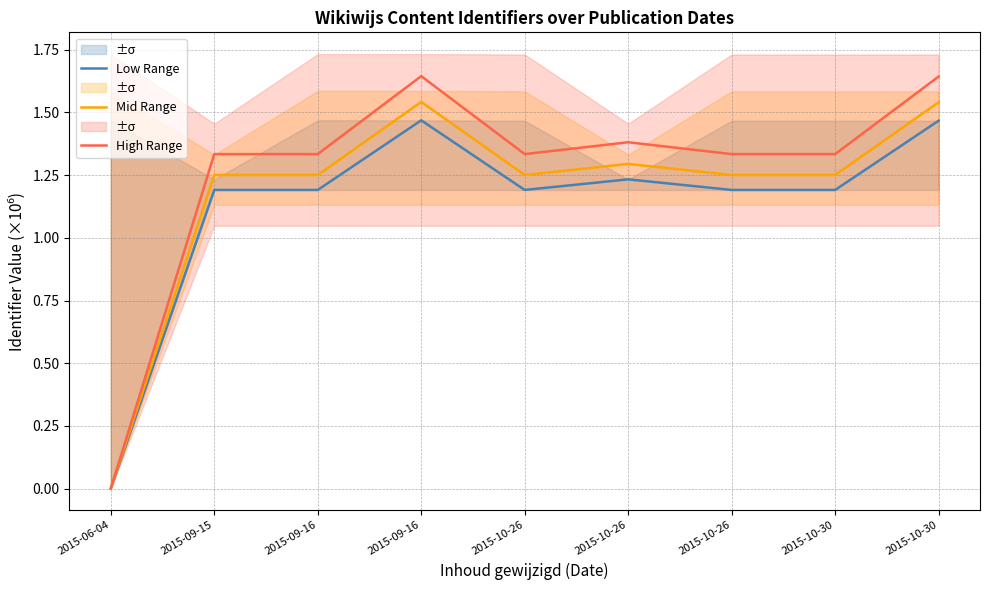

Where is Low Range nearest to the value 0?

2015-06-04